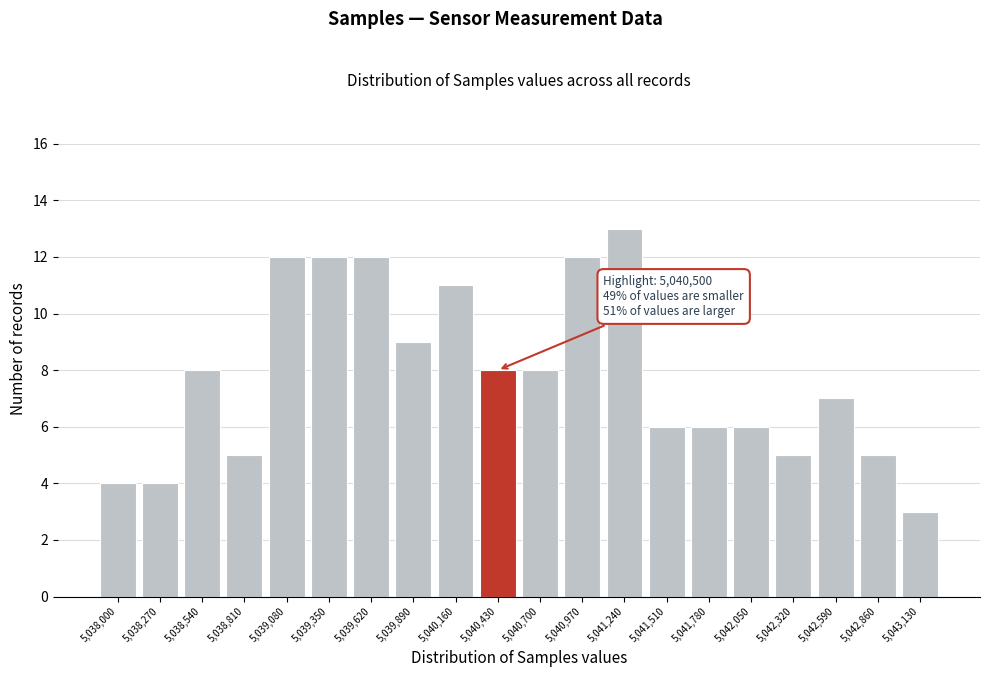

Reading right to left, extract all data points from this chart.

5,043,130=3	5,042,860=5	5,042,590=7	5,042,320=5	5,042,050=6	5,041,780=6	5,041,510=6	5,041,240=13	5,040,970=12	5,040,700=8	5,040,430=8	5,040,160=11	5,039,890=9	5,039,620=12	5,039,350=12	5,039,080=12	5,038,810=5	5,038,540=8	5,038,270=4	5,038,000=4